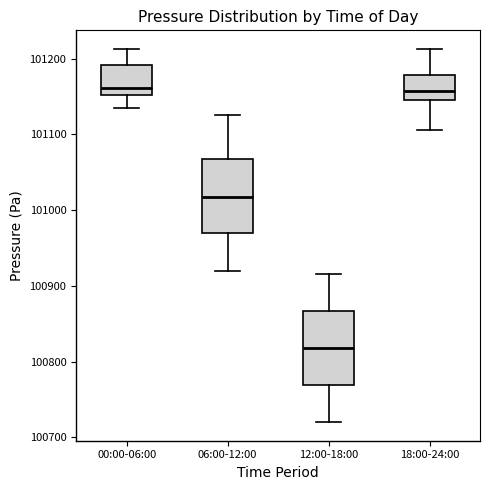

Reading left to right, read every box against the y-axis: the position of its median line, the range the box covers, and the ends of its whiskers. The values are not printed on the chart, so give them approximately, as read against the axis.

00:00-06:00: median 101160, box 101150 to 101190, whiskers 101140 to 101210
06:00-12:00: median 101020, box 100970 to 101070, whiskers 100920 to 101130
12:00-18:00: median 100820, box 100770 to 100870, whiskers 100720 to 100920
18:00-24:00: median 101160, box 101150 to 101180, whiskers 101110 to 101210